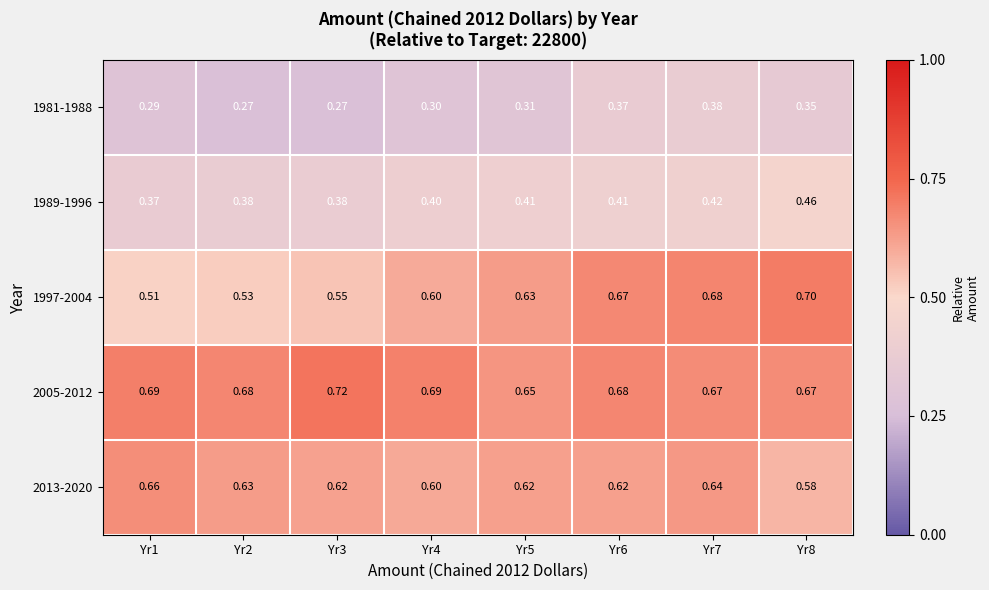

At how many categories does at least one series exceed 0?

8